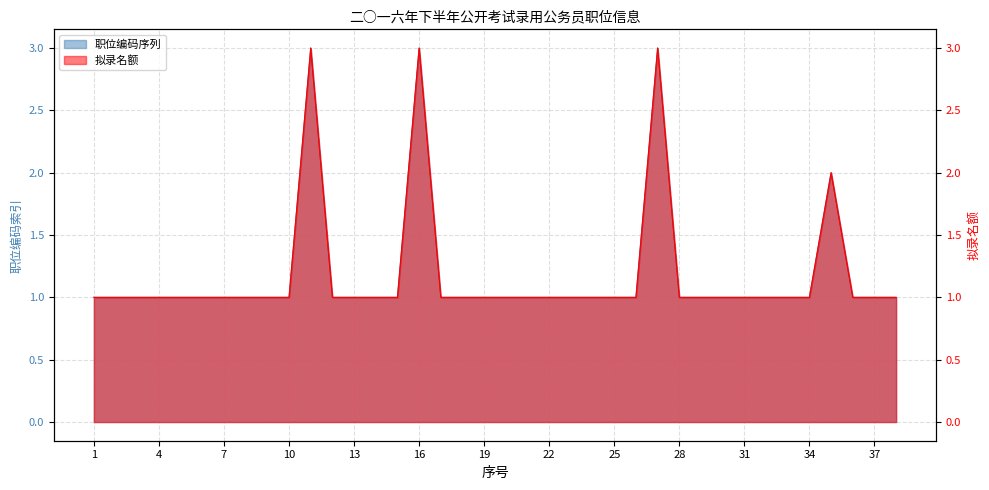

Approximately how many times larger is the value at 16 compared to 13?

3.0